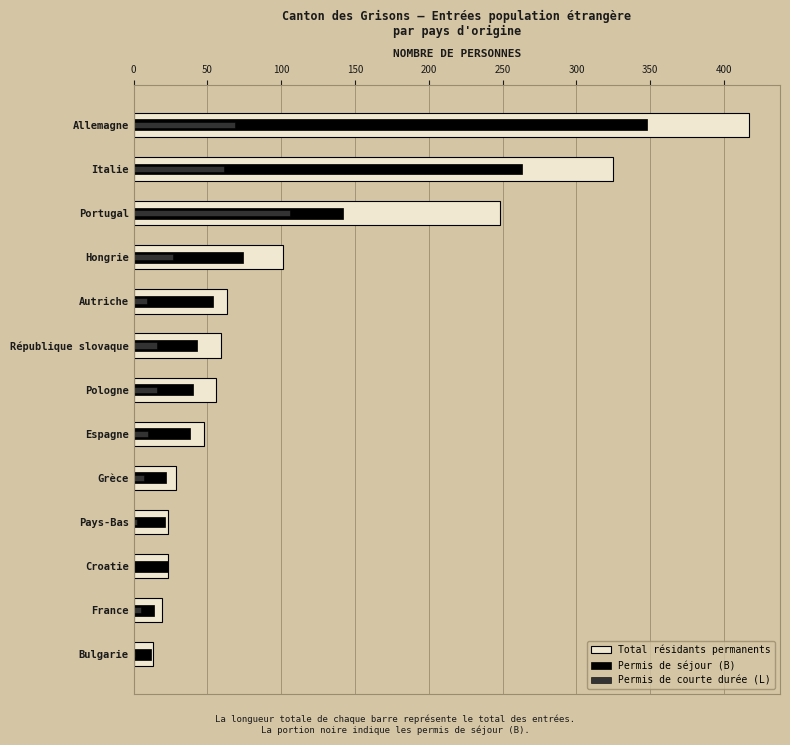

What is the total value across all series at Portugal?

496